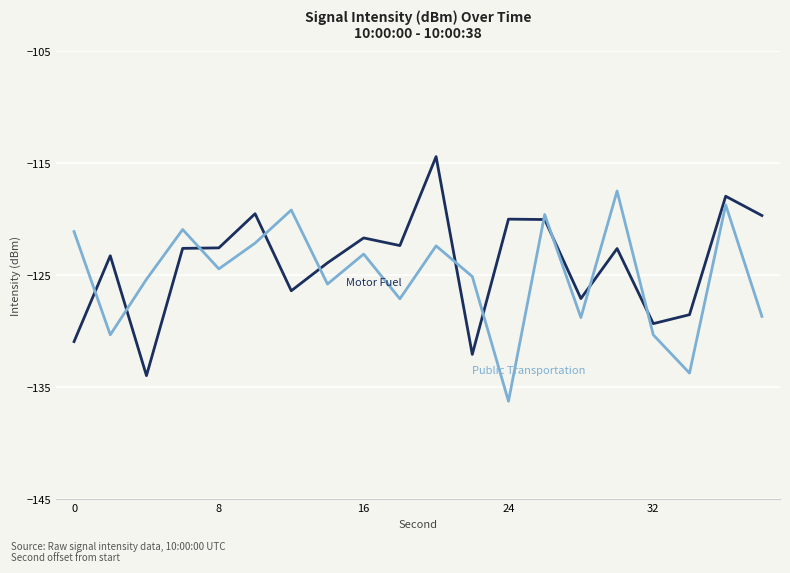

What is the greatest value displayed?

-114.4